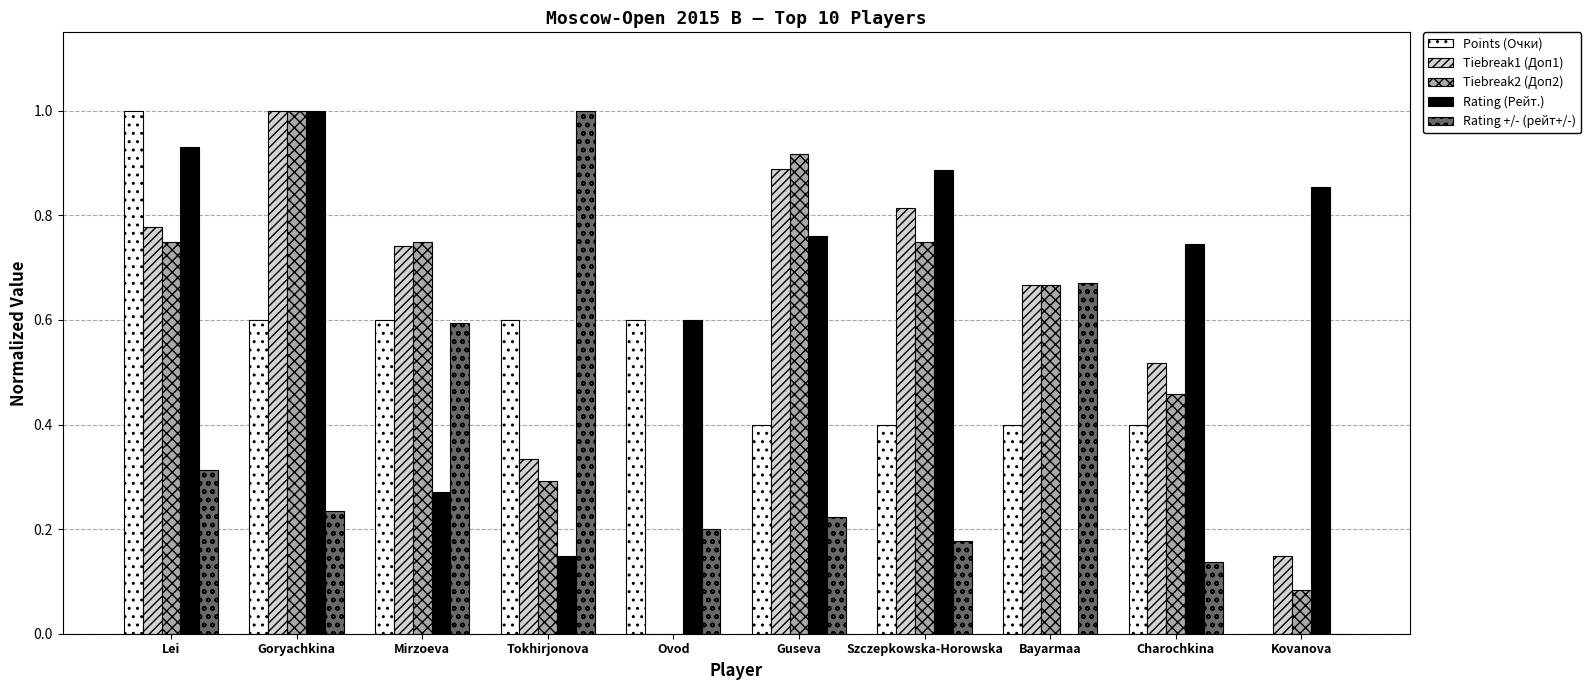

True or false: Points (Очки) has a value of 0.3 at Goryachkina.

False